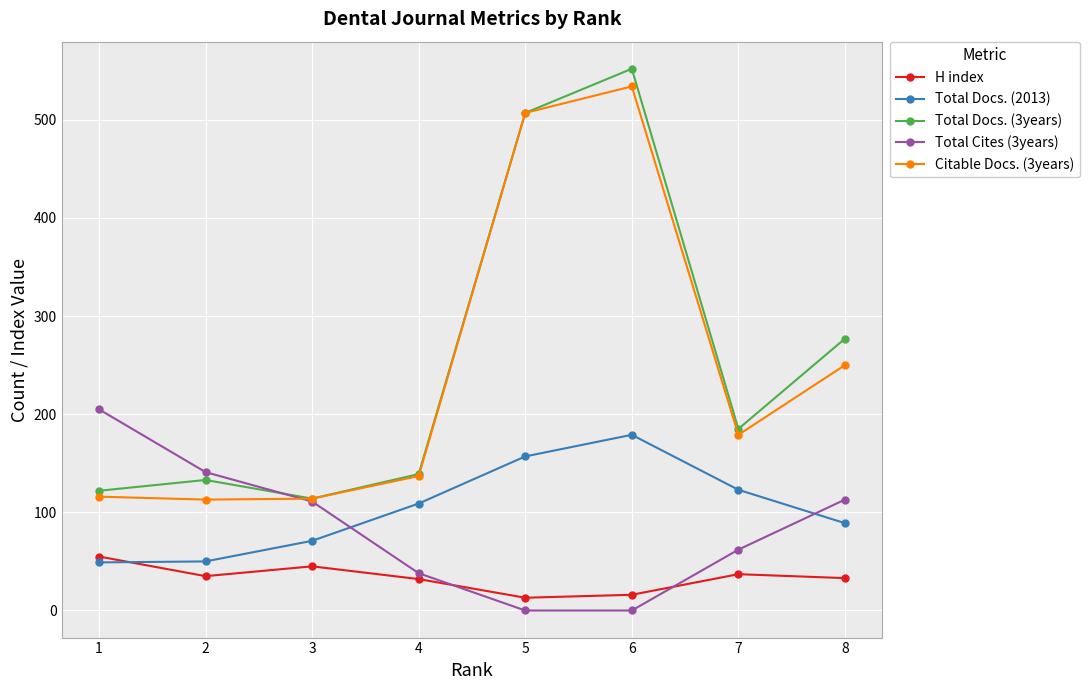

True or false: H index and Citable Docs. (3years) cross at least once.

False